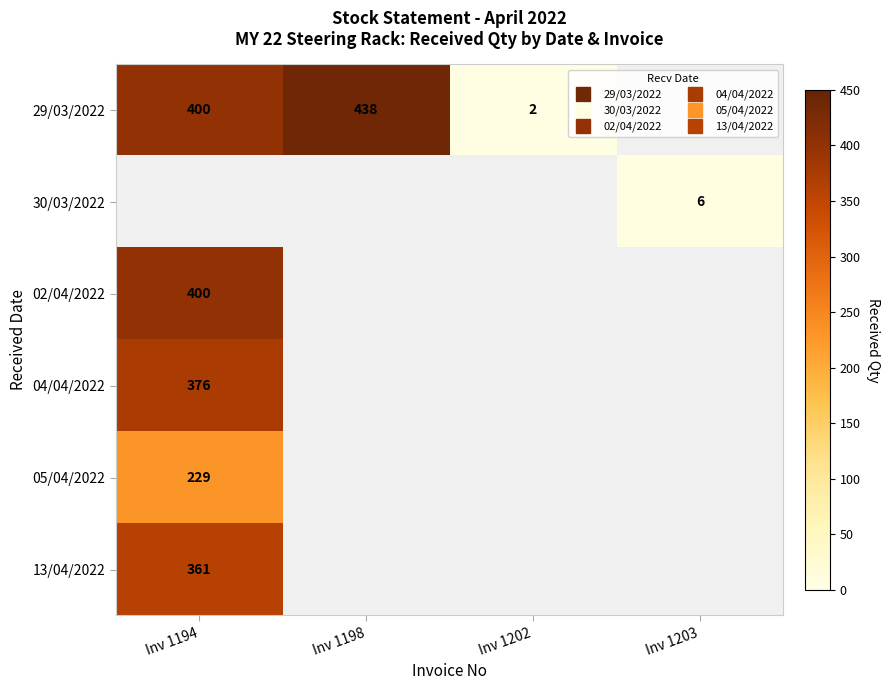

How many categories are shown in the chart?

4